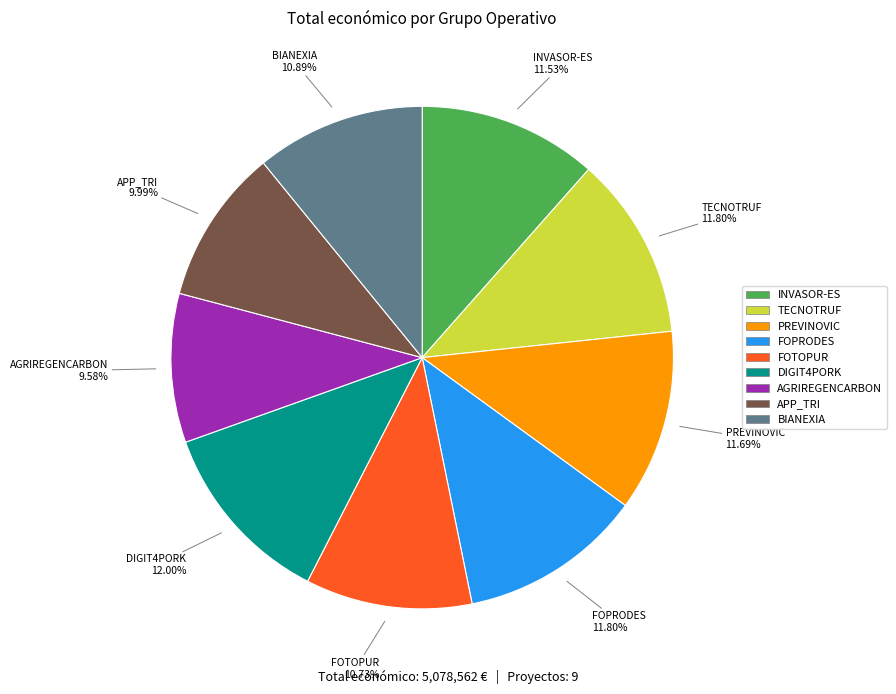

To the nearest percent, what is the combined percentage of FOTOPUR and INVASOR-ES?

22%